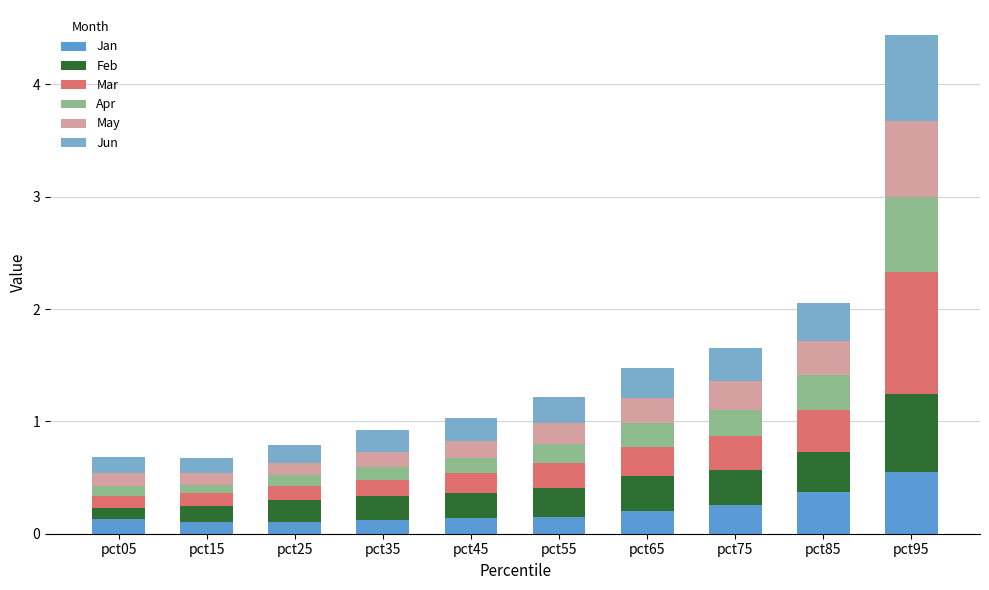

What is the difference between the Feb values at pct95 and pct85?

0.3